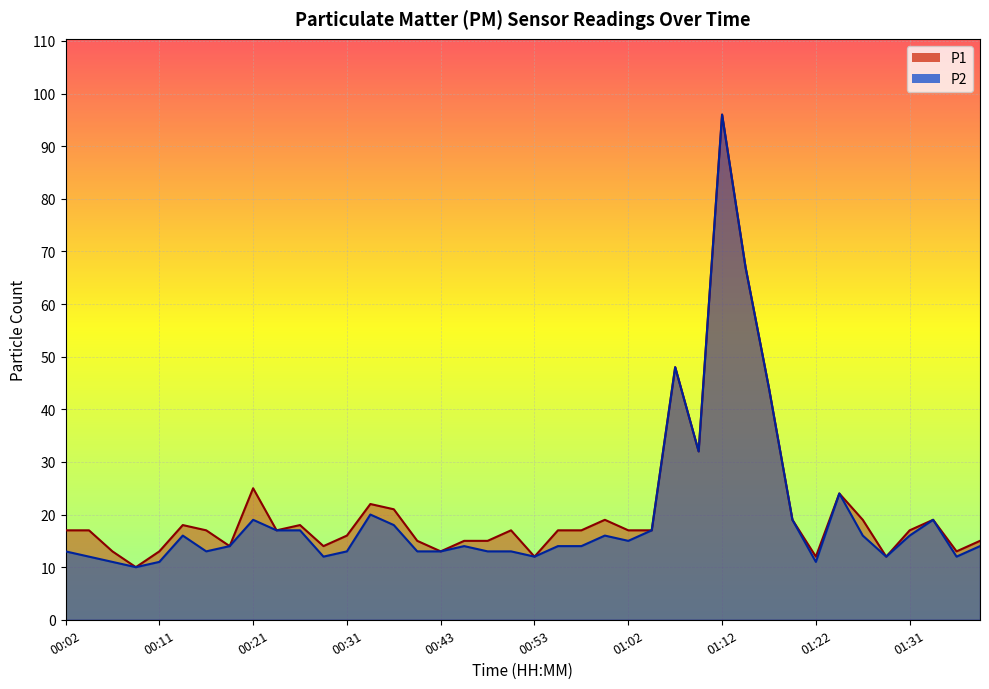

Which series has the widest spread of values?

P1